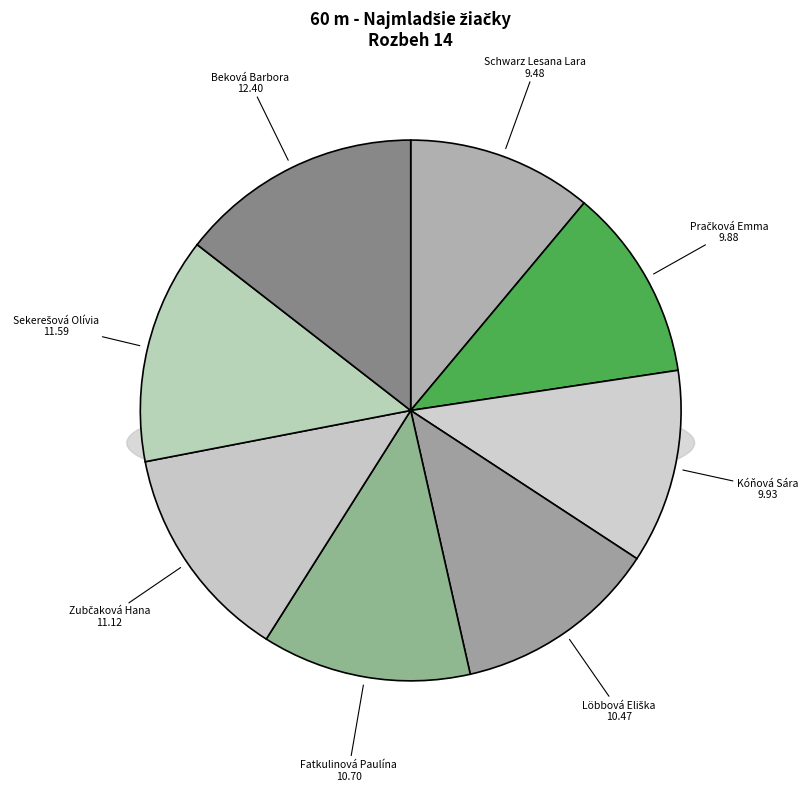

The Sekerešová Olívia slice represents 1% of the pie. True or false?

False